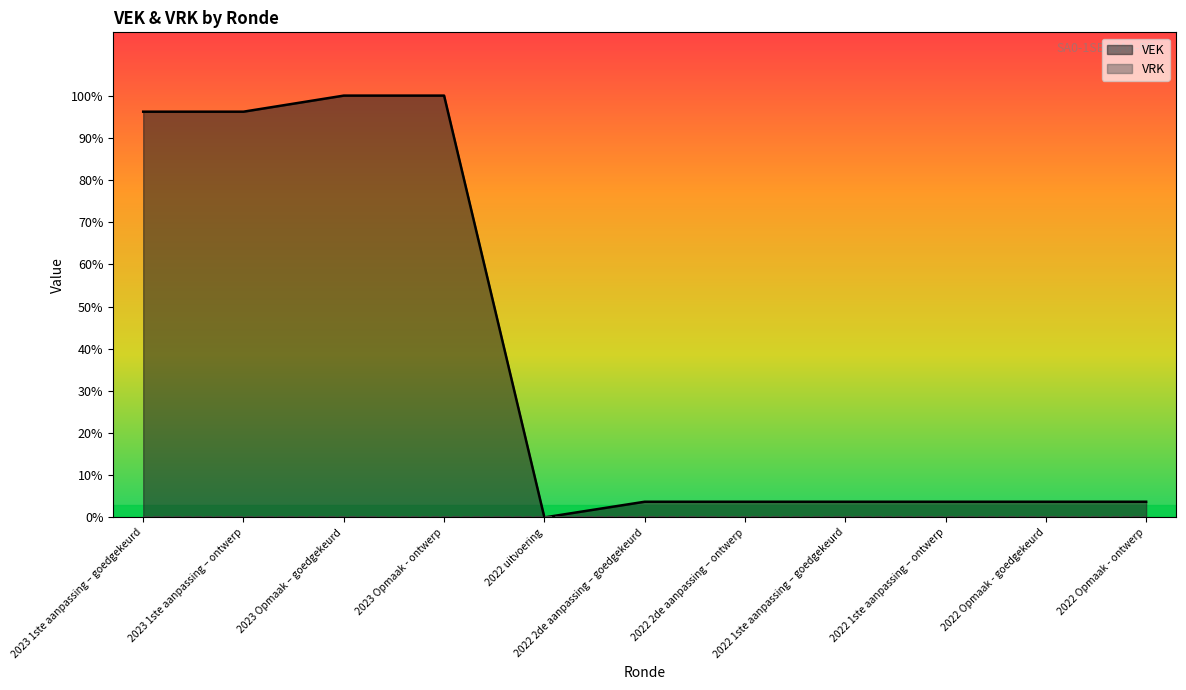

At which label is the value closest to 6719?

2023 1ste aanpassing – goedgekeurd